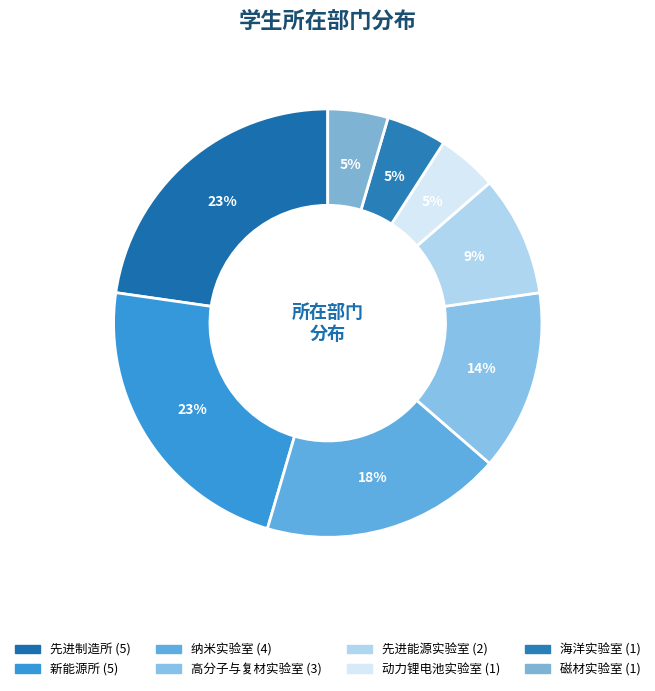

How many slices are in this pie chart?

8